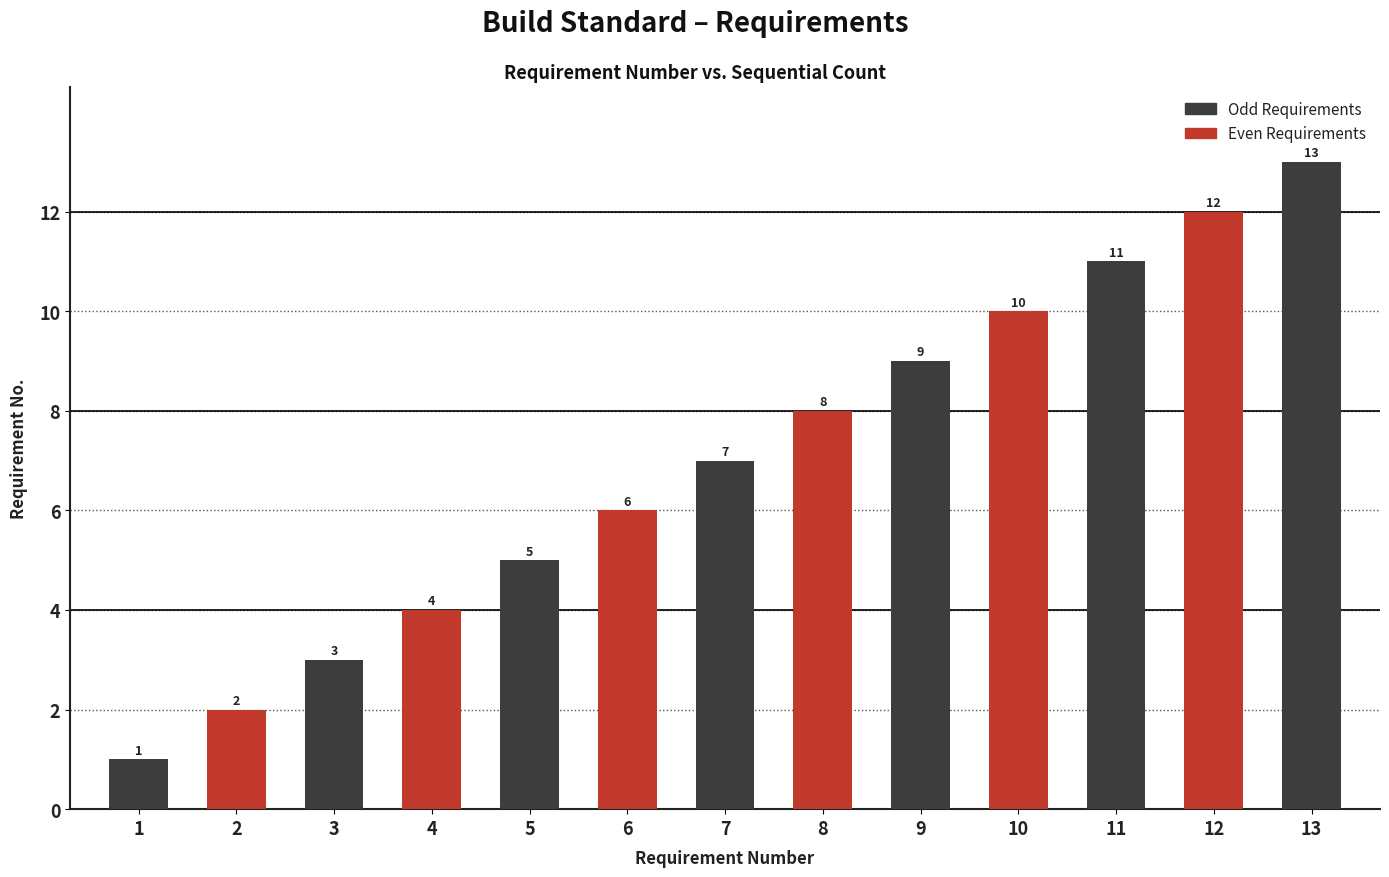

How many bars are there in total?

13